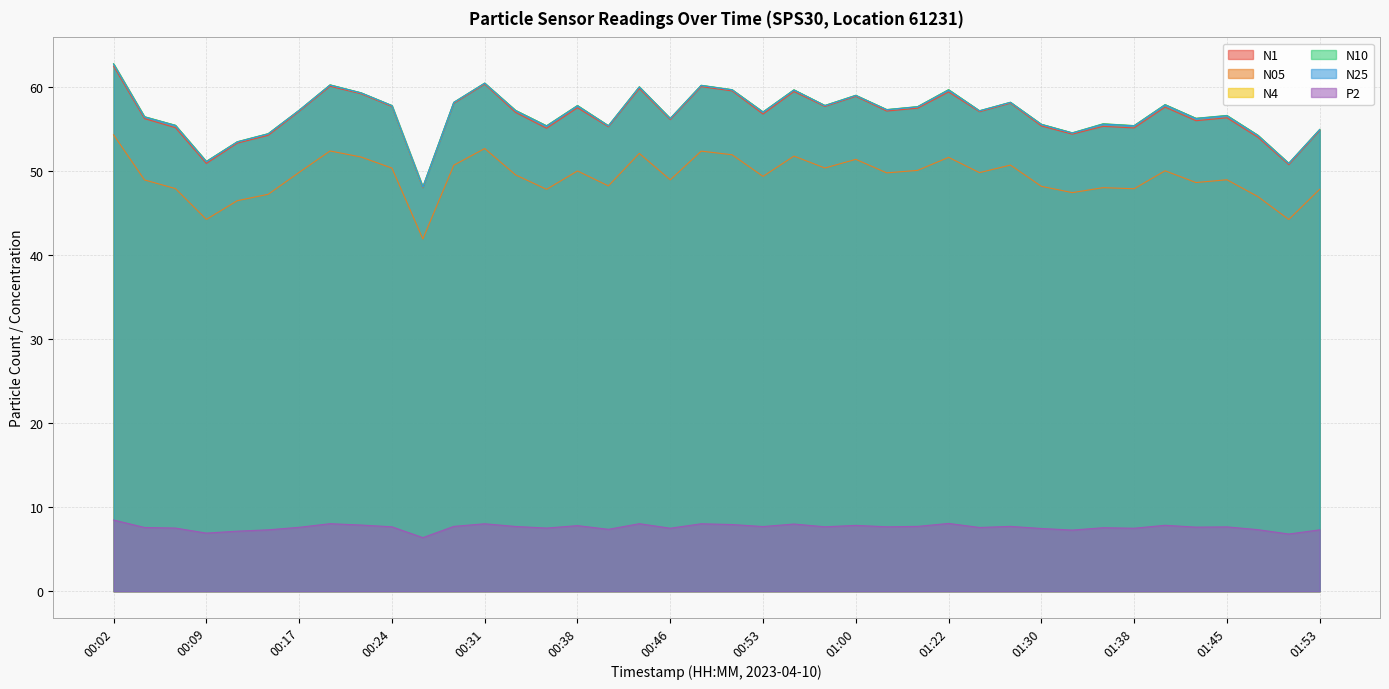

Is it true that N10 equals 55.7 at 01:35?

True